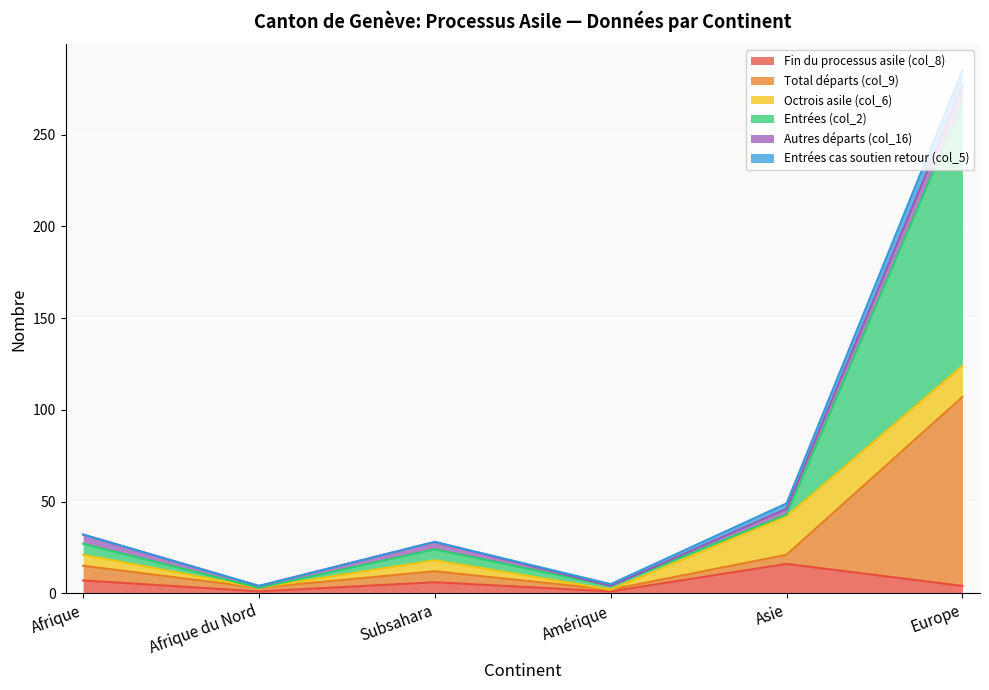

What position from the left is Europe?

6